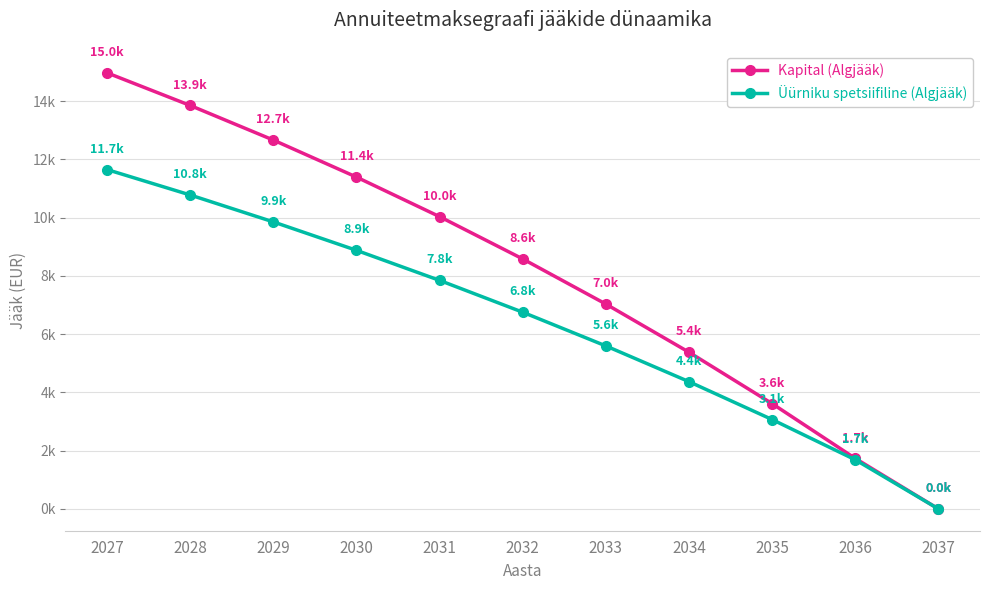

What are all the series names shown in the legend?

Kapital (Algjääk), Üürniku spetsiifiline (Algjääk)